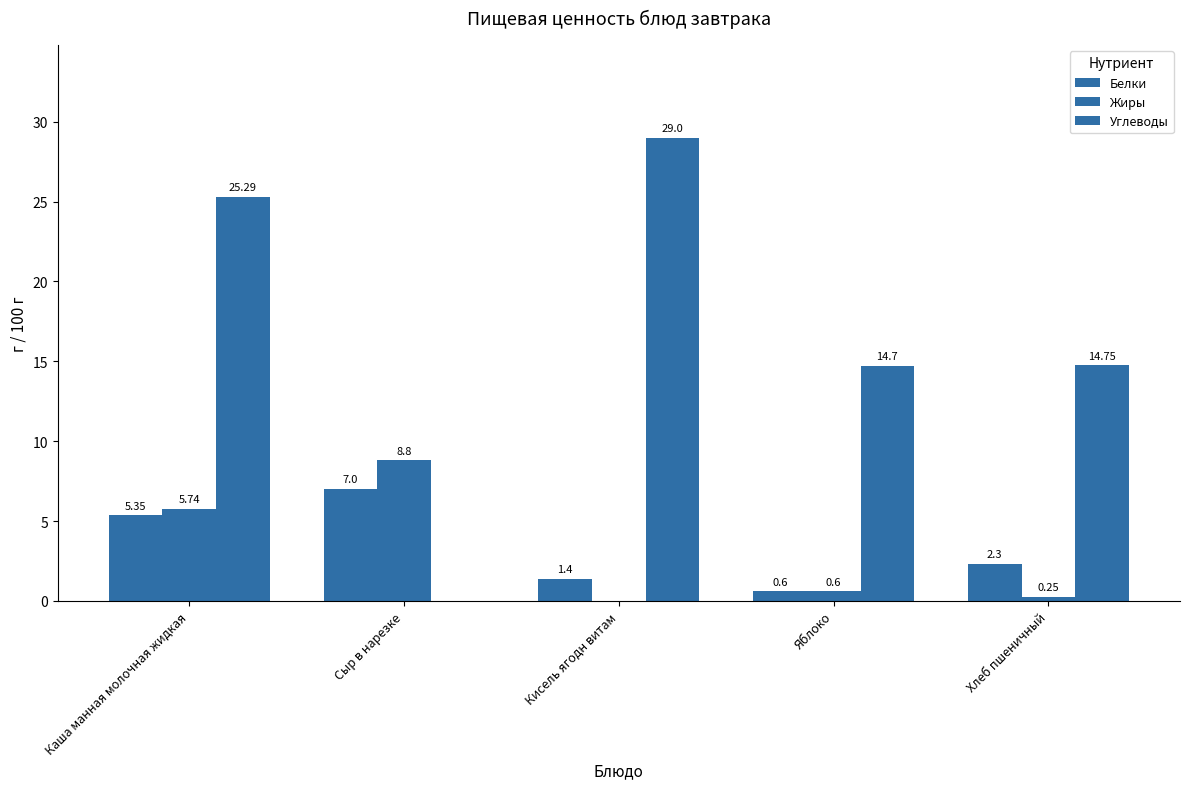

What is the sum of all Жиры values?

15.4